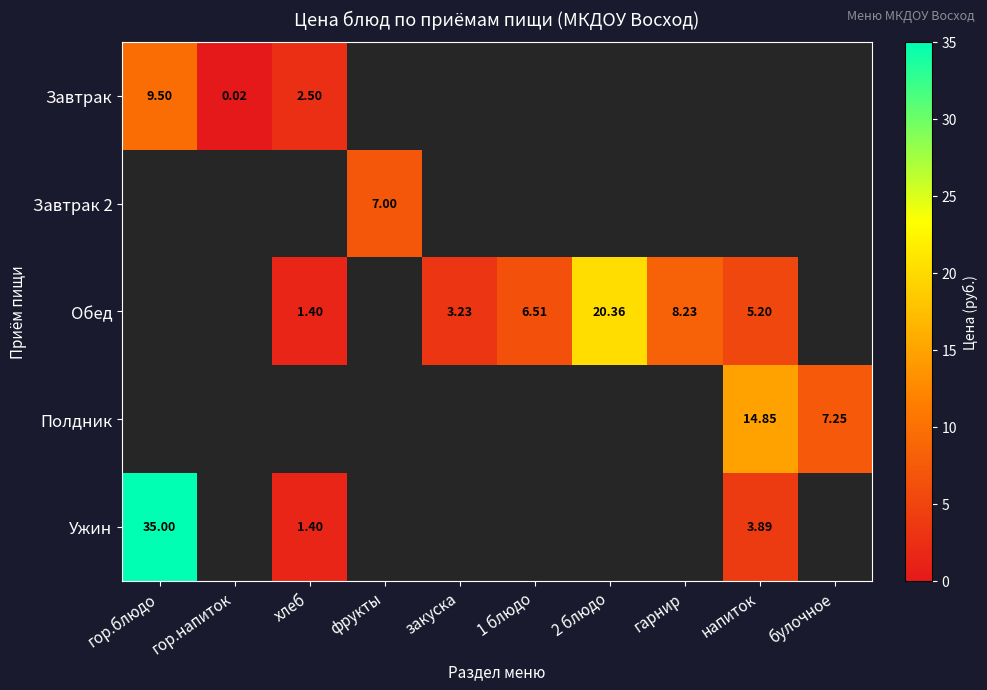

The value of Завтрак at гор.напиток is 0.0. True or false?

False